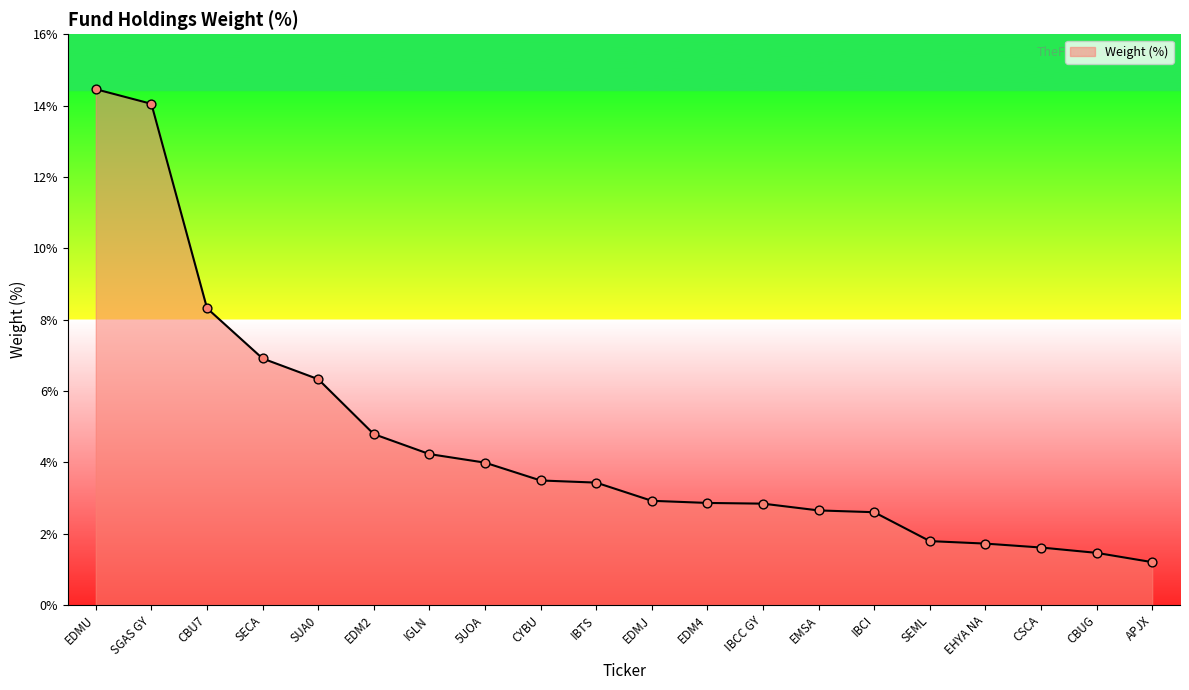

What is the change in value from SUA0 to IBTS?

-2.9